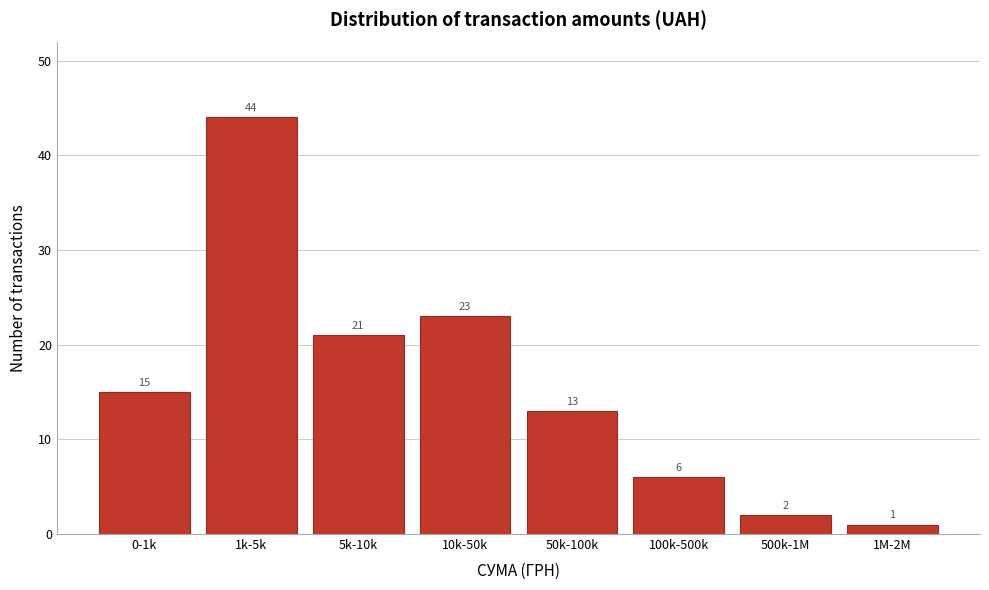

Reading left to right, transcribe all the data shown in this chart.

0-1k=15	1k-5k=44	5k-10k=21	10k-50k=23	50k-100k=13	100k-500k=6	500k-1M=2	1M-2M=1